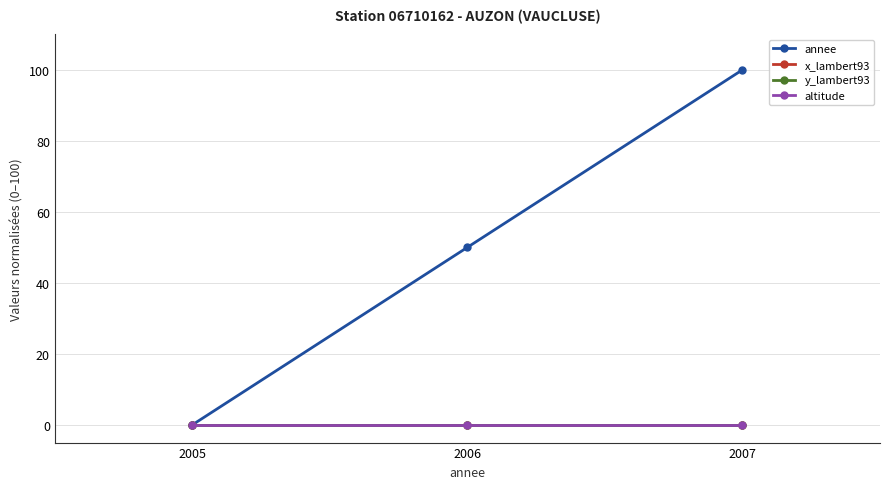

Is the value of y_lambert93 at 2005 greater than the value of annee at 2006?

No